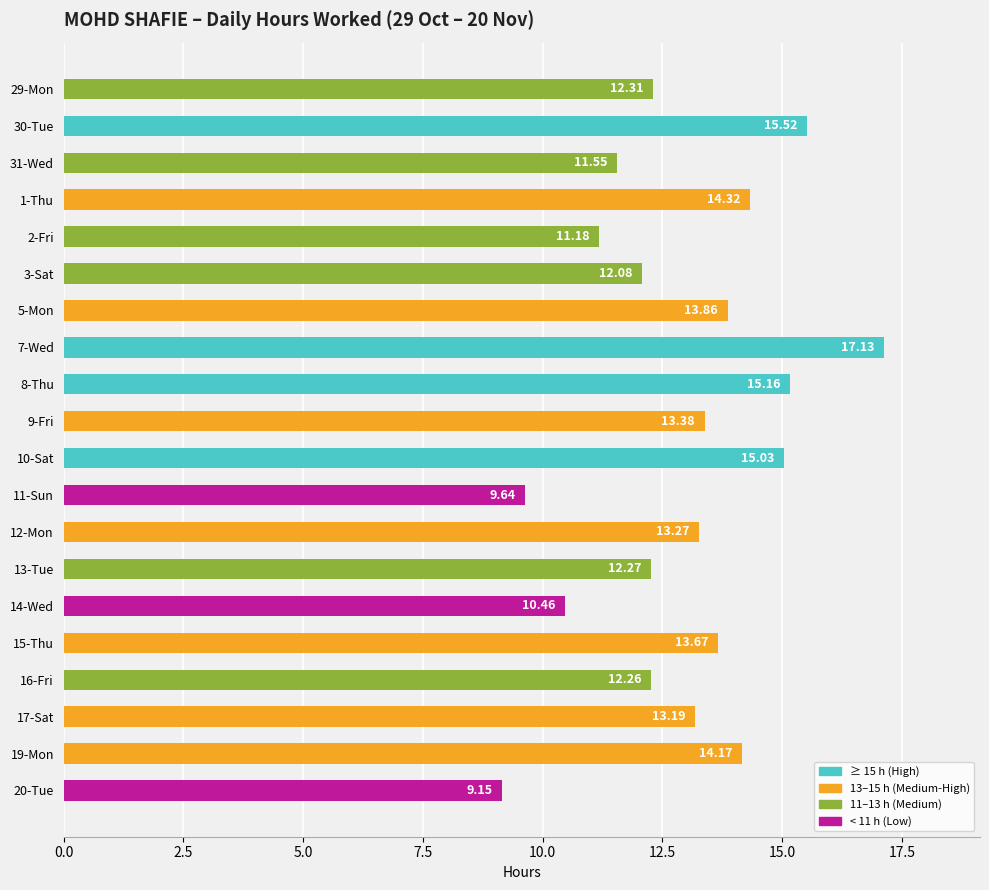

What is the ratio of the value at 11-Sun to the value at 17-Sat?

0.7